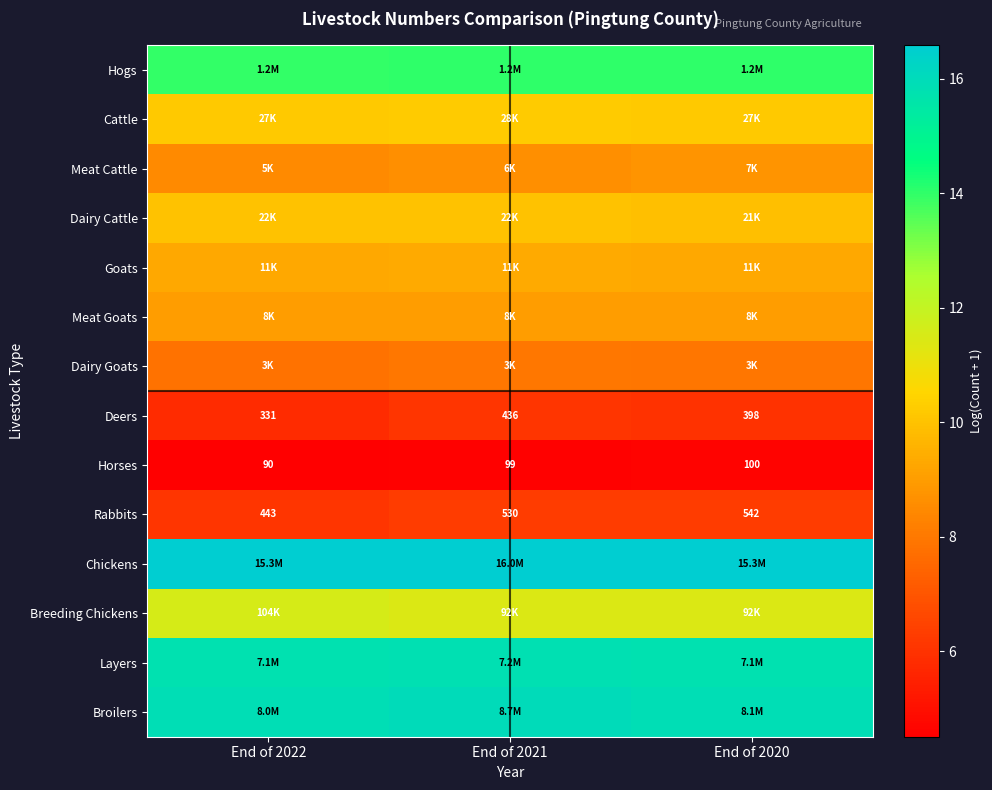

Is it true that Dairy Cattle equals 16.6 at End of 2020?

False